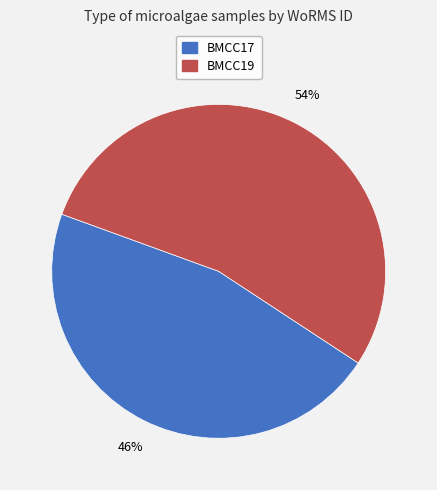

What is the largest slice in the pie chart?

BMCC19